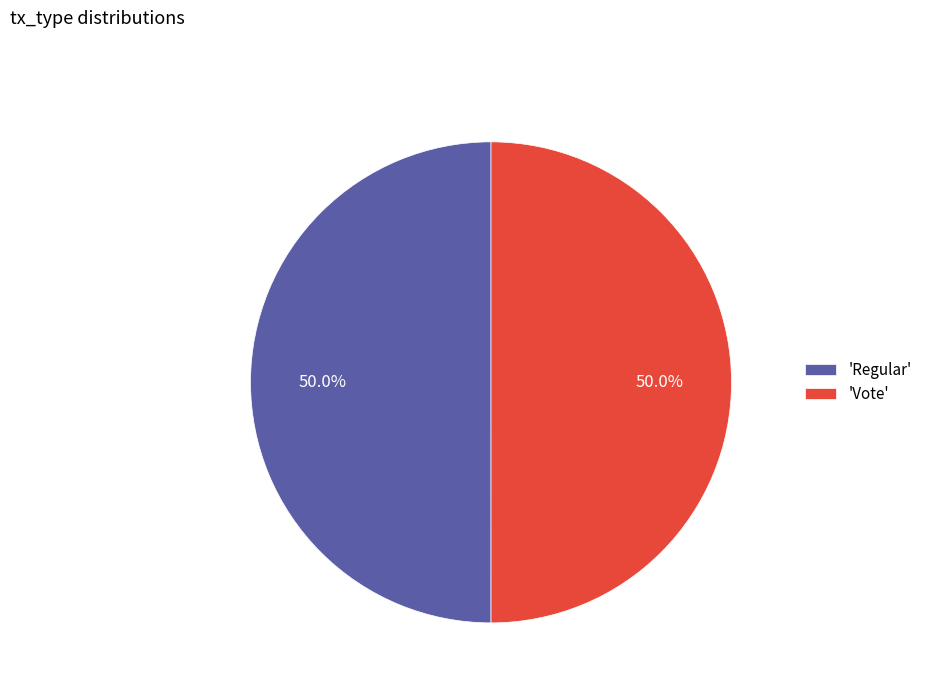

Combined, do 'Vote' and 'Regular' account for over 50%?

Yes